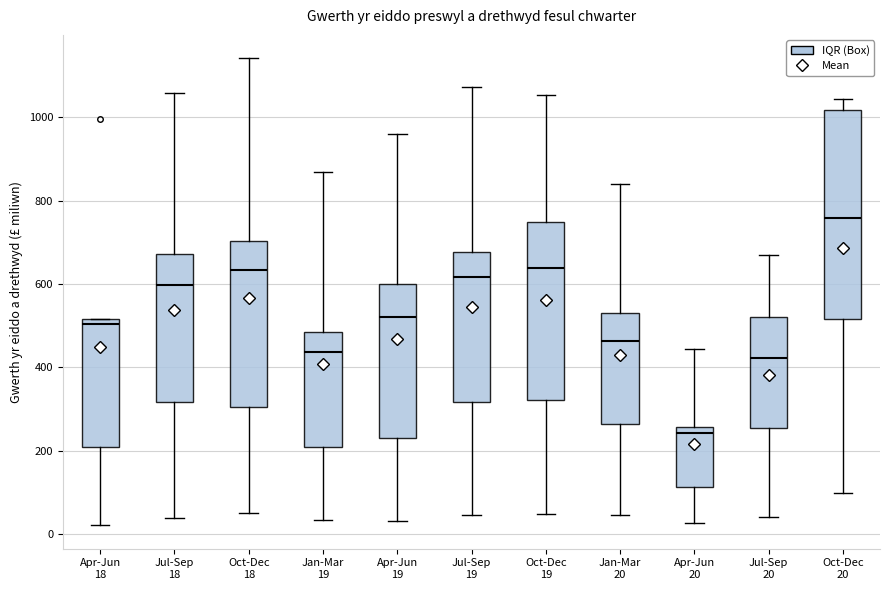

Which box's median line is the lowest?

Apr-Jun 20